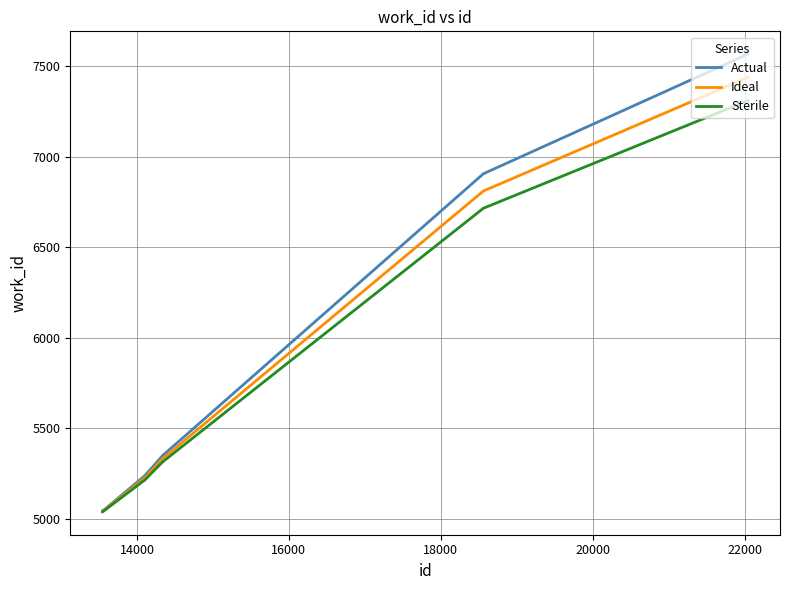

What is the maximum value for Actual?

7567.0